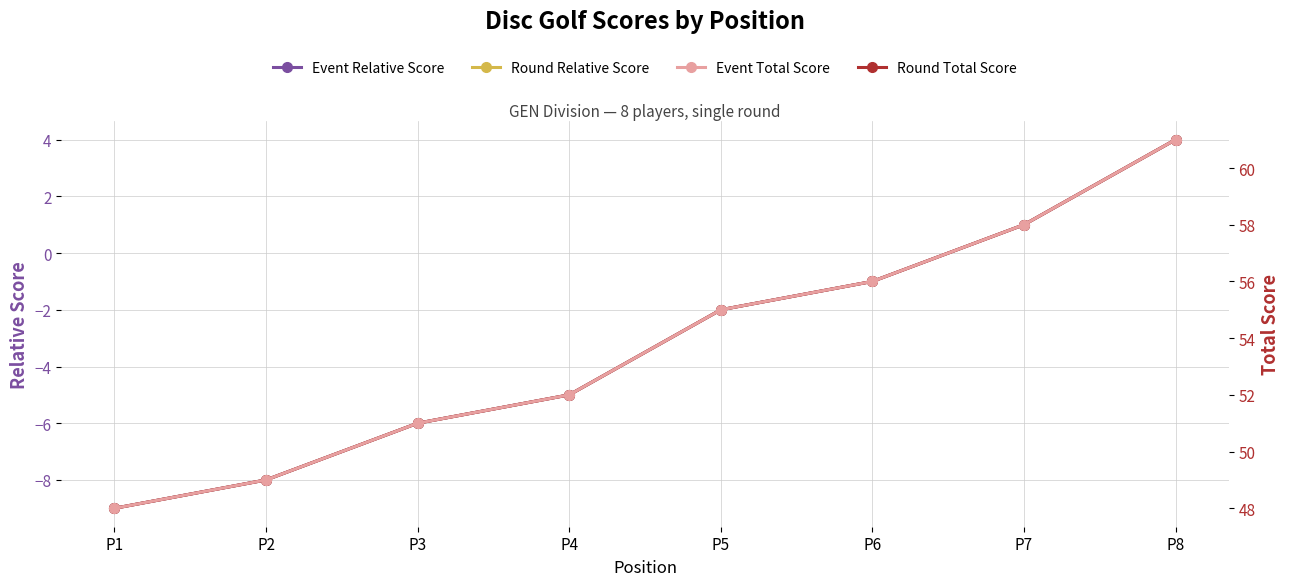

What is the sum of all Event Total Score values?

430